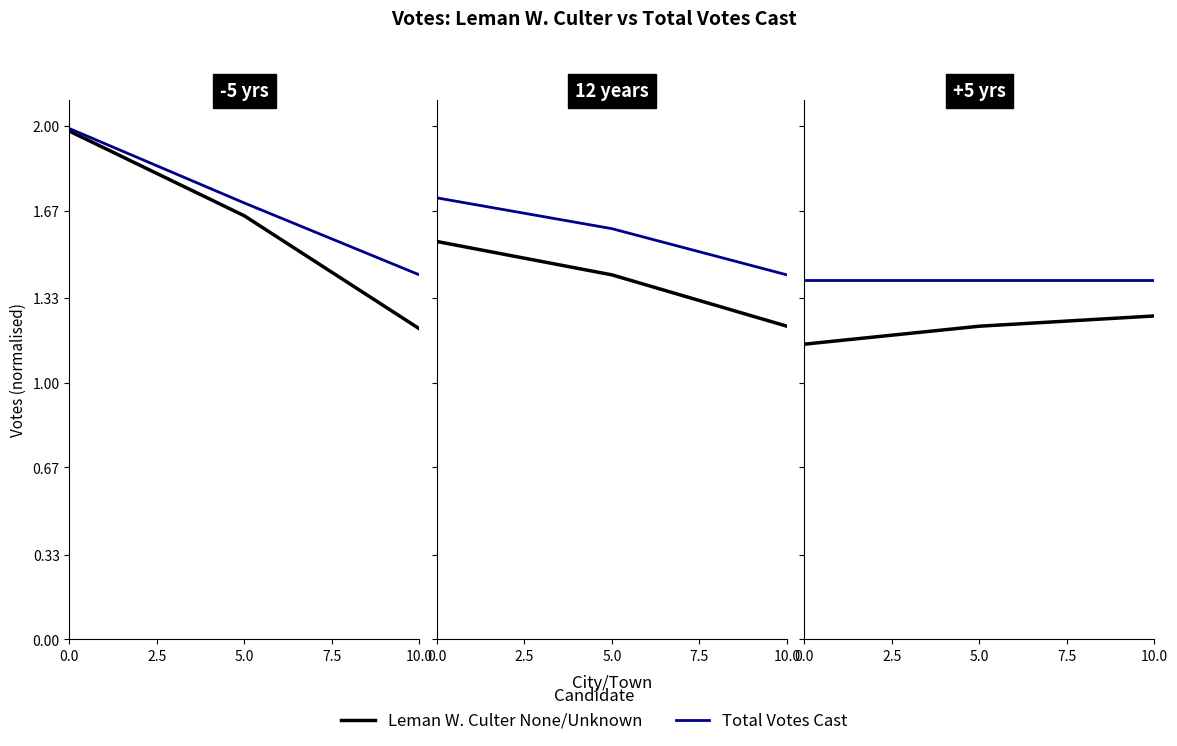

The value of Leman W. Culter None/Unknown at 10.0 is 0.7. True or false?

False